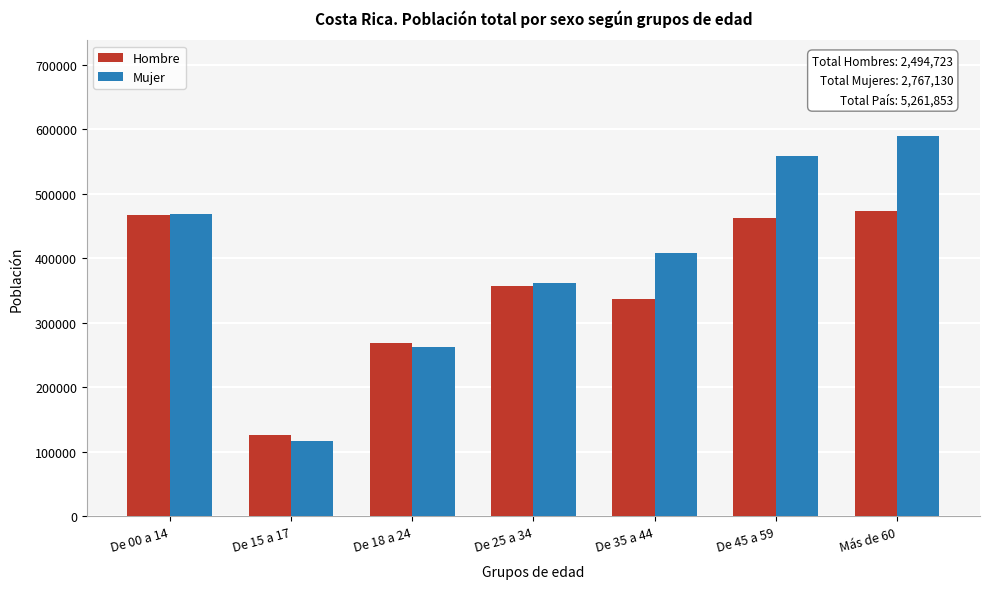

Reading right to left, extract all data points from this chart.

Hombre: Más de 60=473792	De 45 a 59=462123	De 35 a 44=337254	De 25 a 34=357673	De 18 a 24=269411	De 15 a 17=126735	De 00 a 14=467735
Mujer: Más de 60=590373	De 45 a 59=558919	De 35 a 44=408118	De 25 a 34=362301	De 18 a 24=262087	De 15 a 17=117006	De 00 a 14=468326